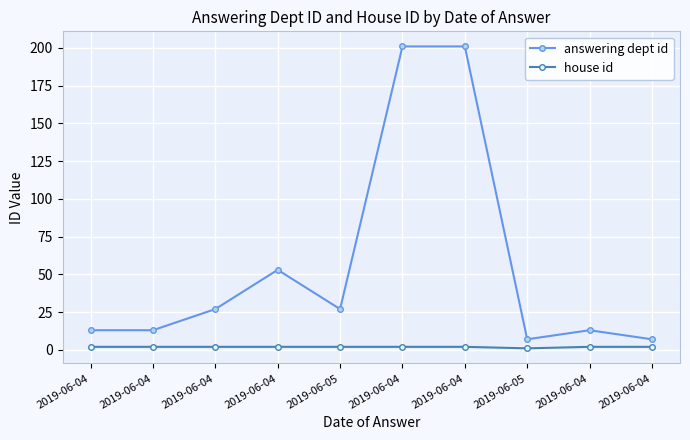

Does the chart have visible grid lines?

Yes